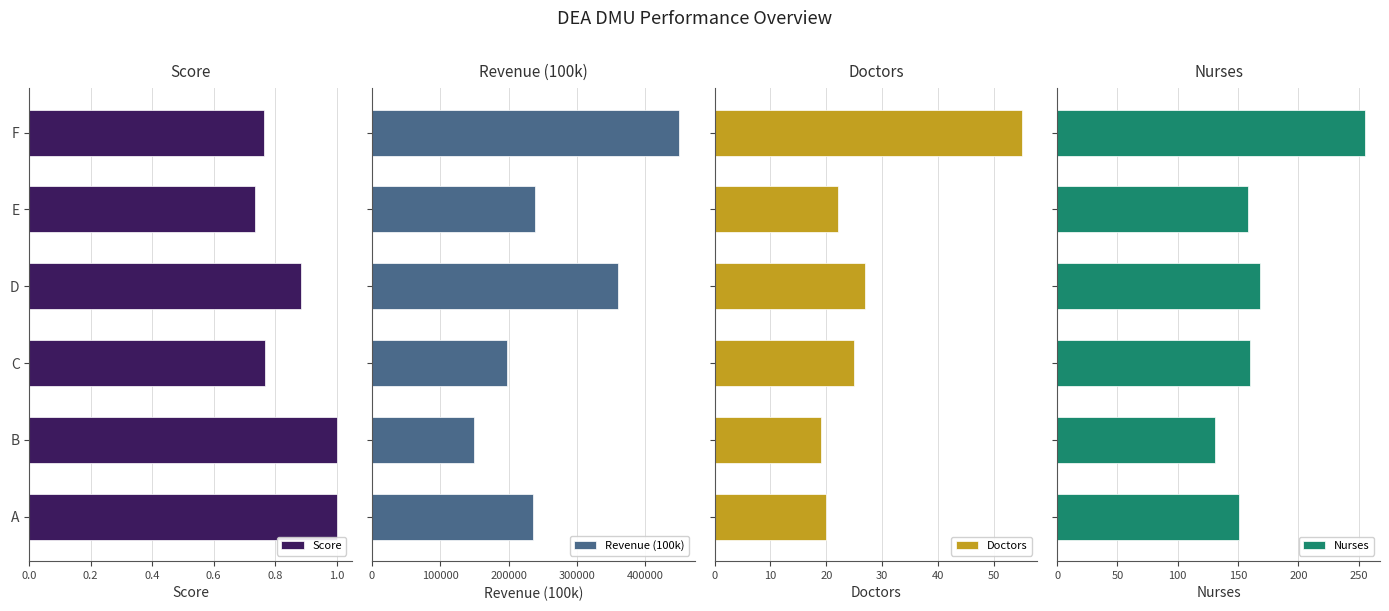

How many categories are shown in the chart?

6